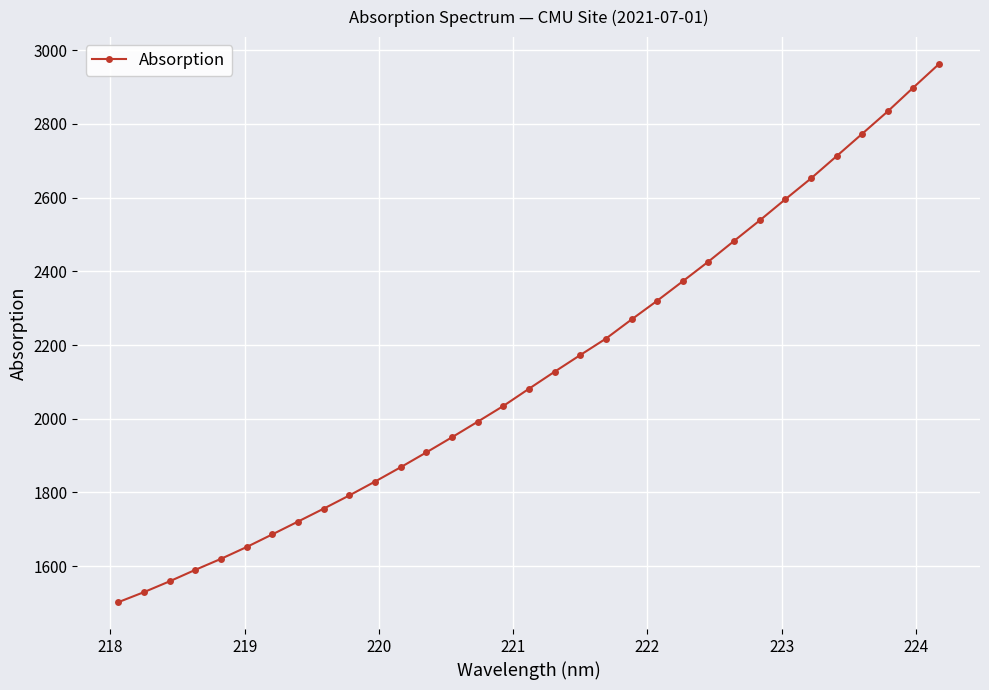

What is the minimum value shown in the chart?

1502.0